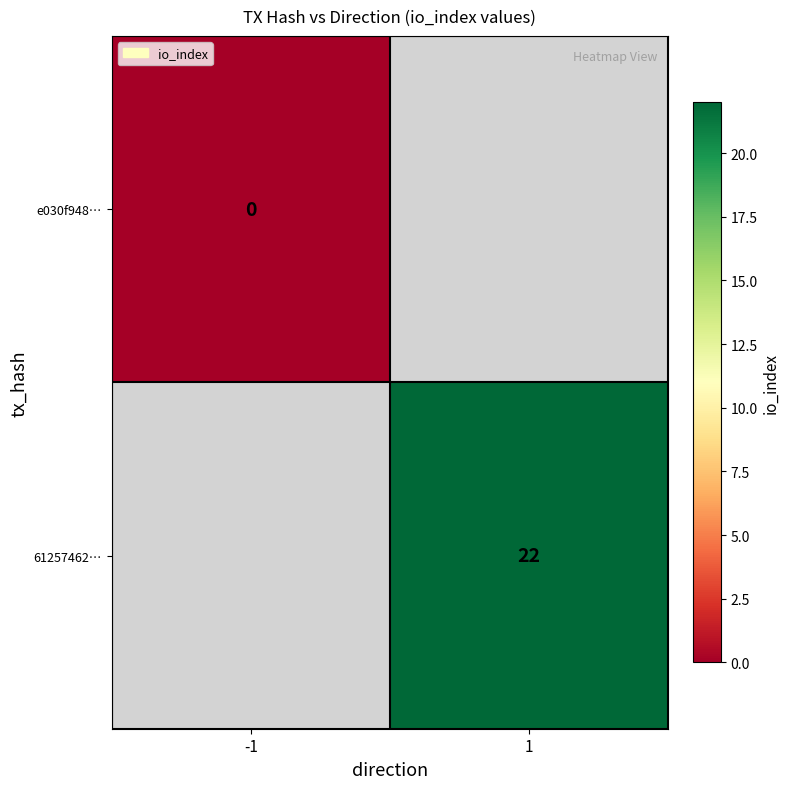

Is the value of e030f948… at -1 greater than the value of 61257462… at 1?

No